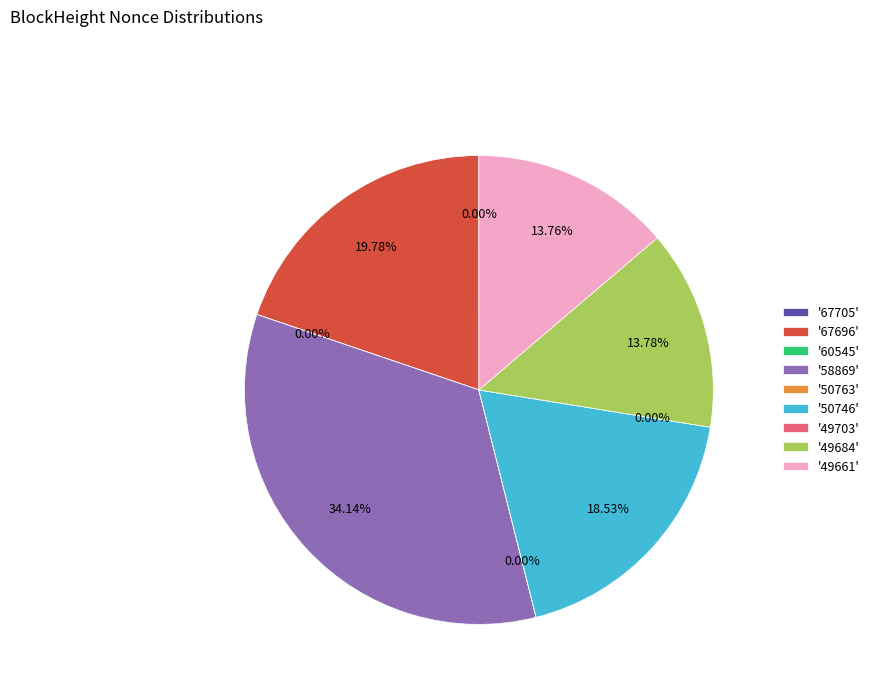

Is 58869 the majority of the pie?

No